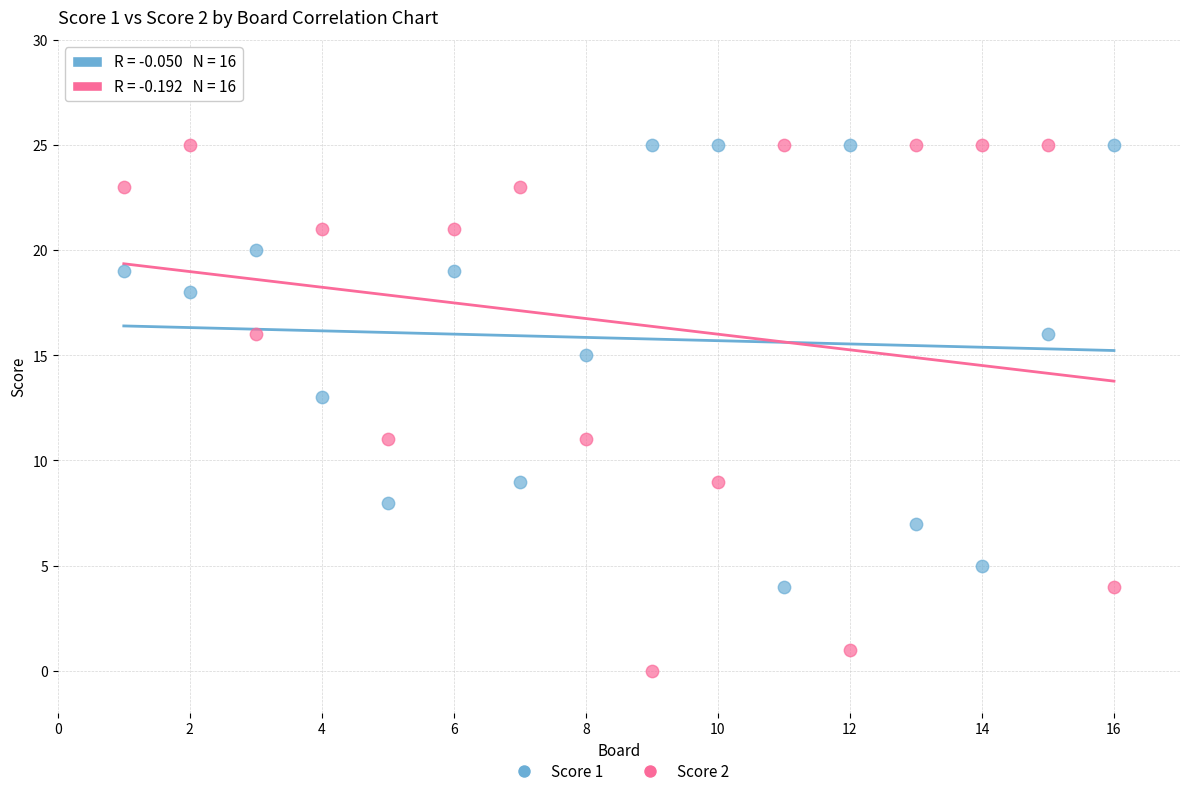

Which series has the largest Y range (max minus min)?

Score 2